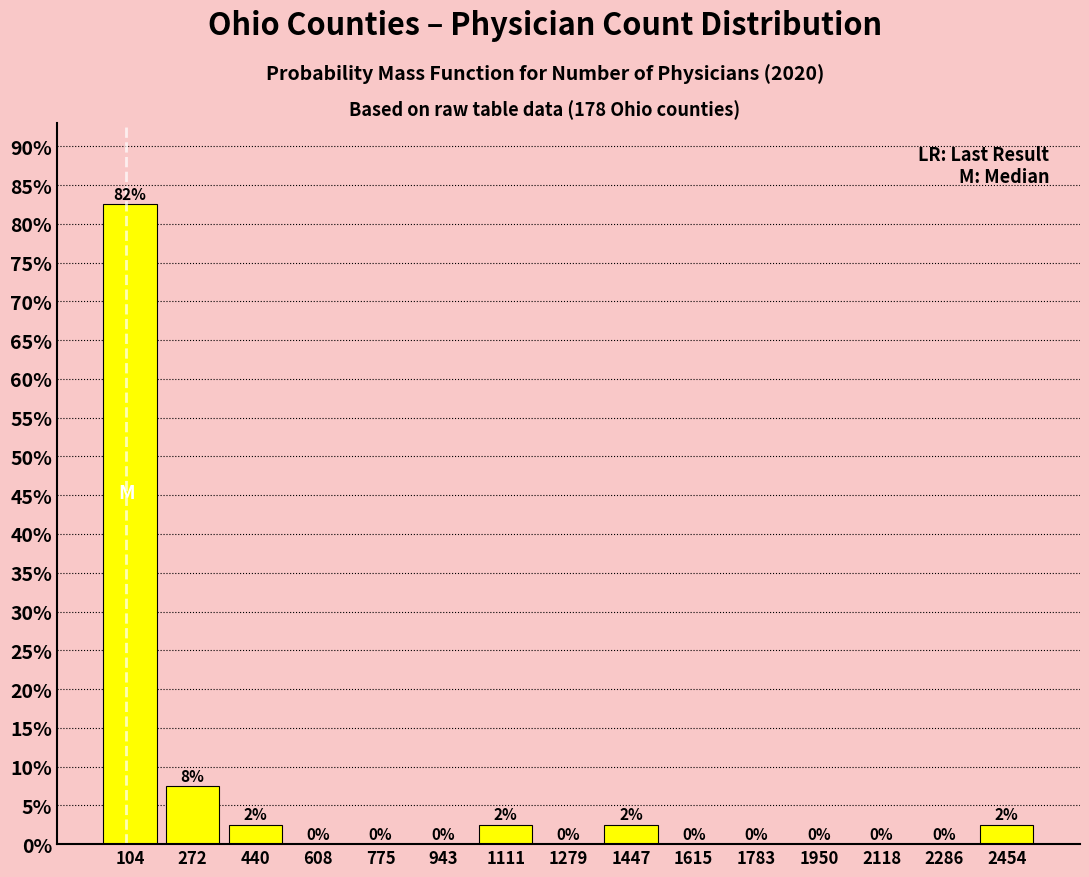

Which range on the x-axis has the tallest bar?

20 to 180